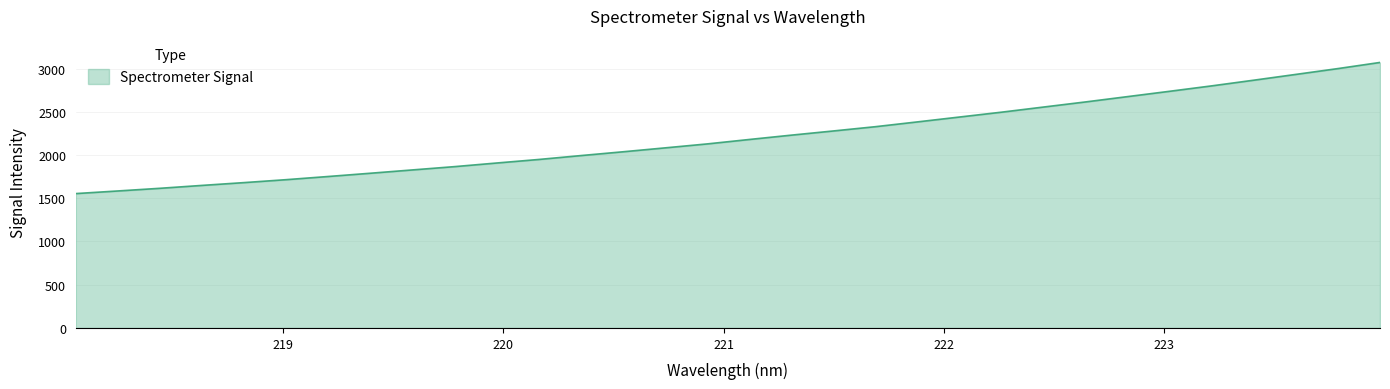

Reading left to right, what are all the values shown in this chart?

1554.3	1584.6	1615.4	1648.9	1681.4	1715.3	1752.2	1789.7	1828.1	1866.2	1908.1	1949.0	1994.0	2037.9	2083.1	2128.9	2180.1	2230.3	2278.7	2328.2	2383.7	2440.0	2496.1	2555.5	2614.7	2676.3	2737.8	2800.5	2866.1	2932.9	3000.2	3071.0